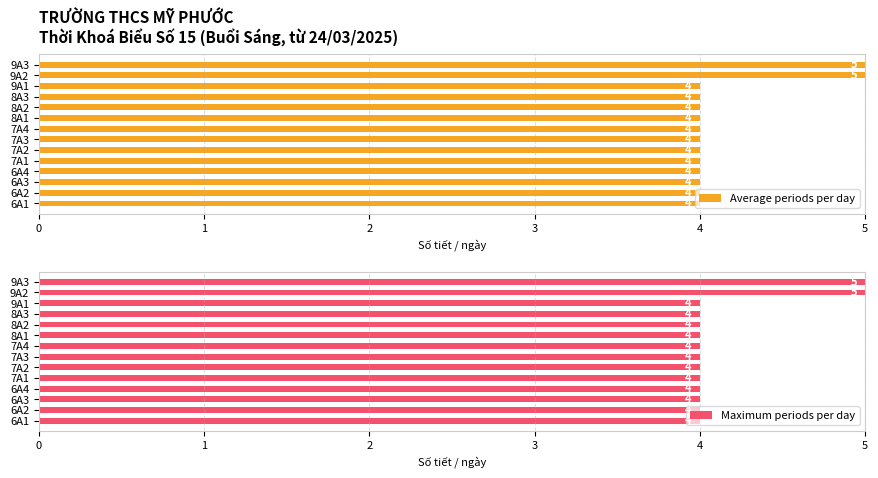

What is the value of the Average periods per day bar at the 6th from the left?

4